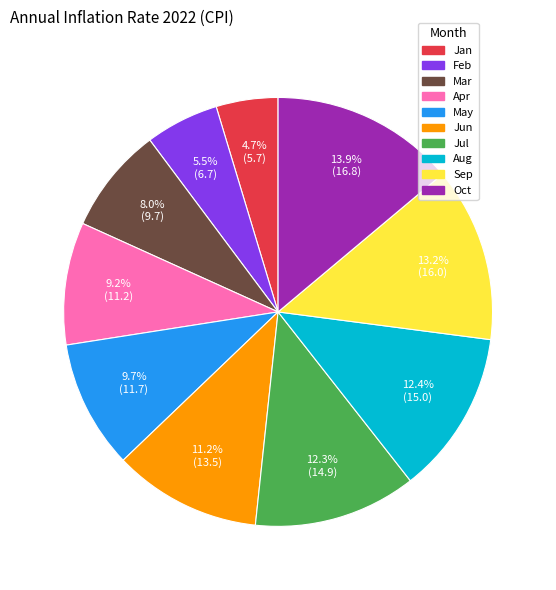

Combined, do May and Oct account for over 50%?

No